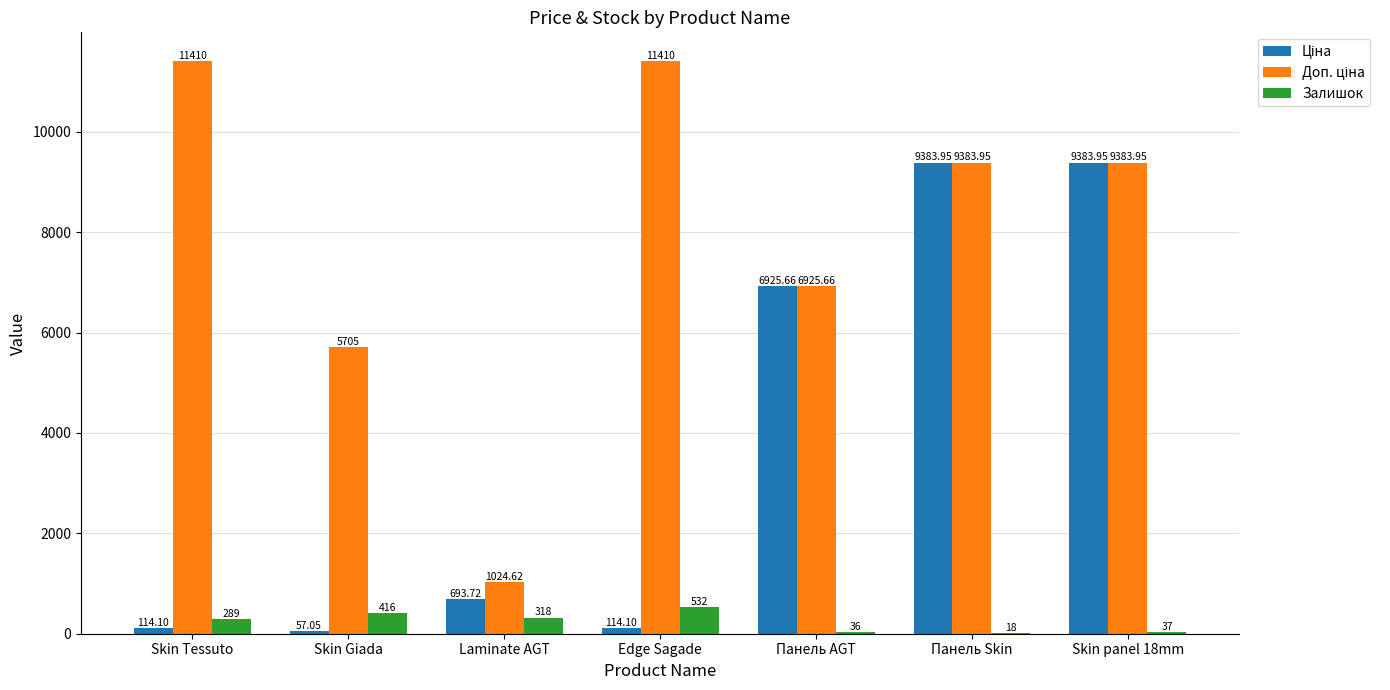

At which category is the sum across all series the highest?

Skin panel 18mm